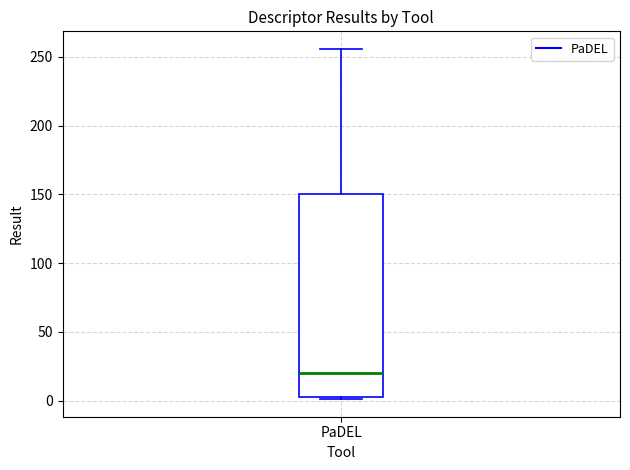

Transcribe this box plot: give where the median line is, the range the box spans, and where the two whiskers end, as read against the y-axis. The values are not printed on the chart, so give them approximately, as read against the axis.

median 20, box 5 to 150, whiskers 0 to 255